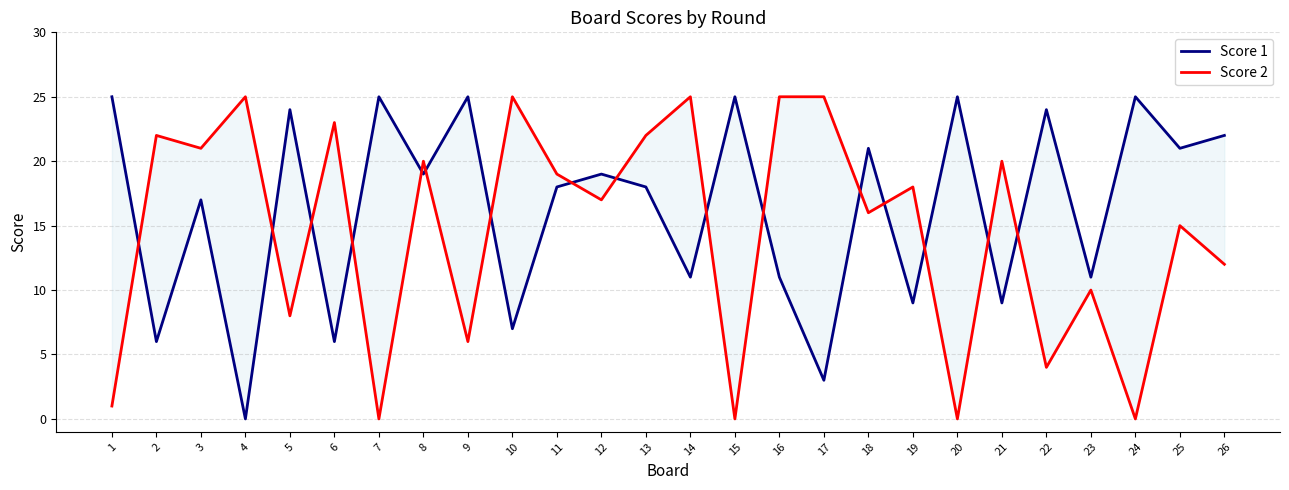

What are all the series names shown in the legend?

Score 1, Score 2